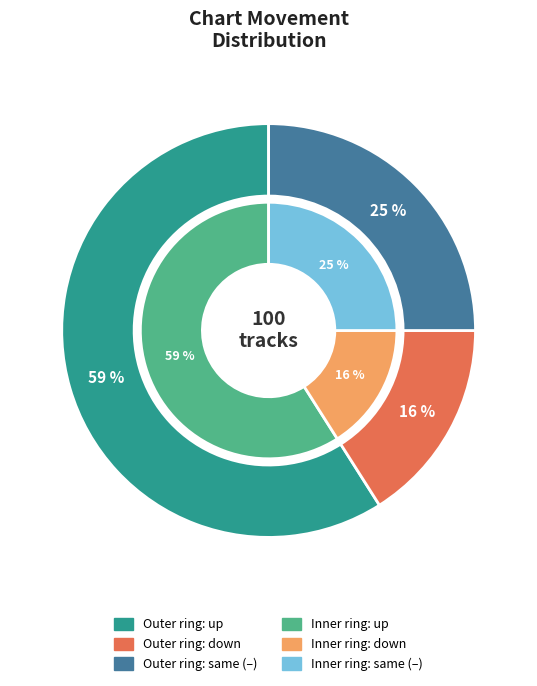

How many segments does this pie chart have?

3